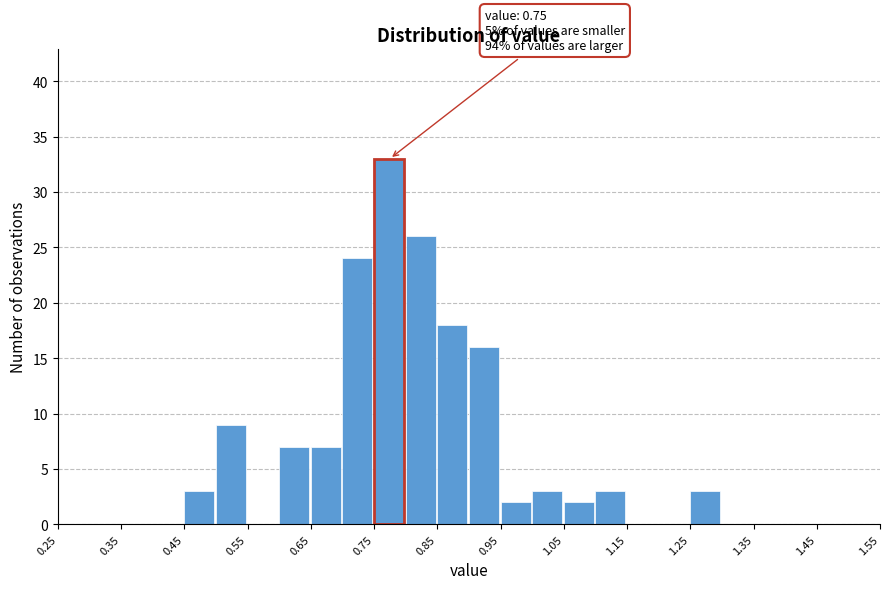

Which range on the x-axis has the tallest bar?

0.75 to 0.80